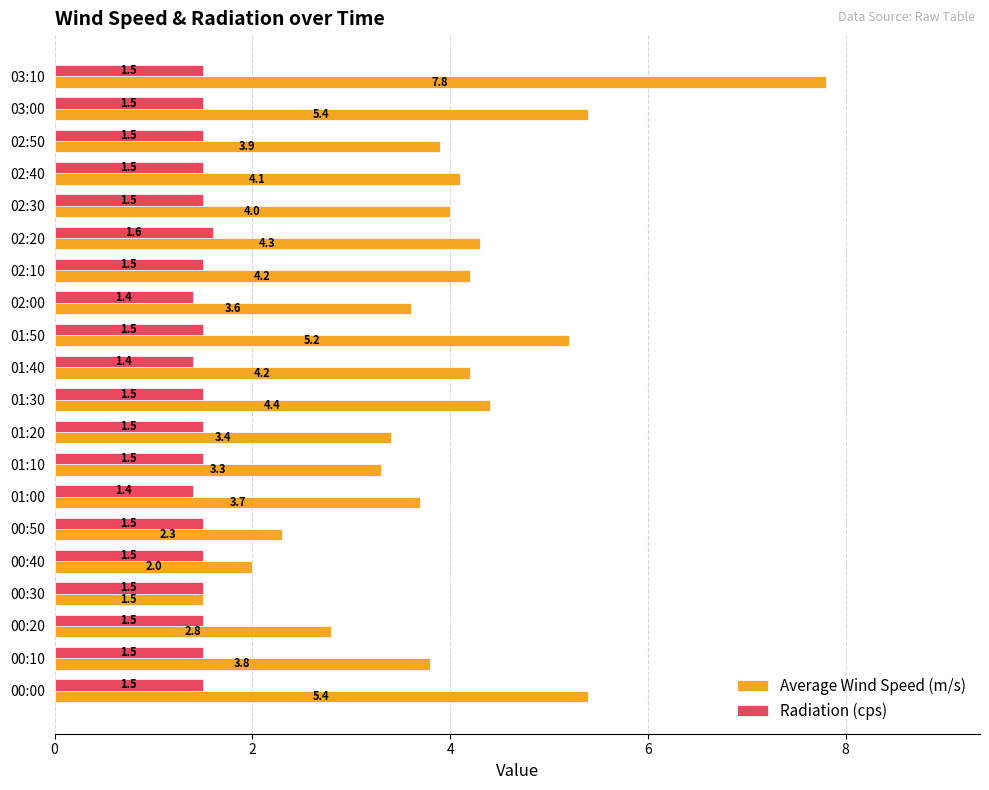

Where is Average Wind Speed (m/s) nearest to the value 4?

02:30